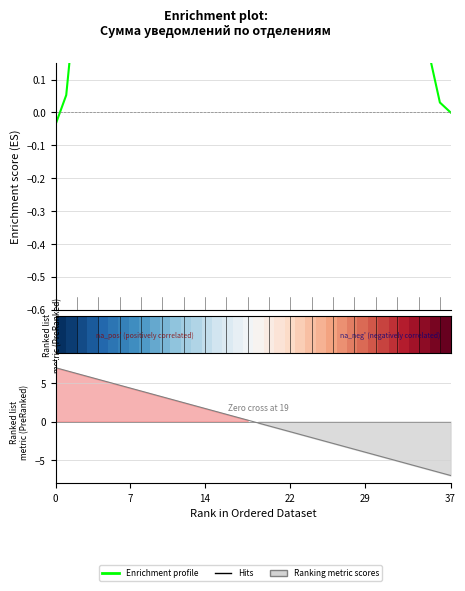

Does the chart display data point markers on the line(s)?

No